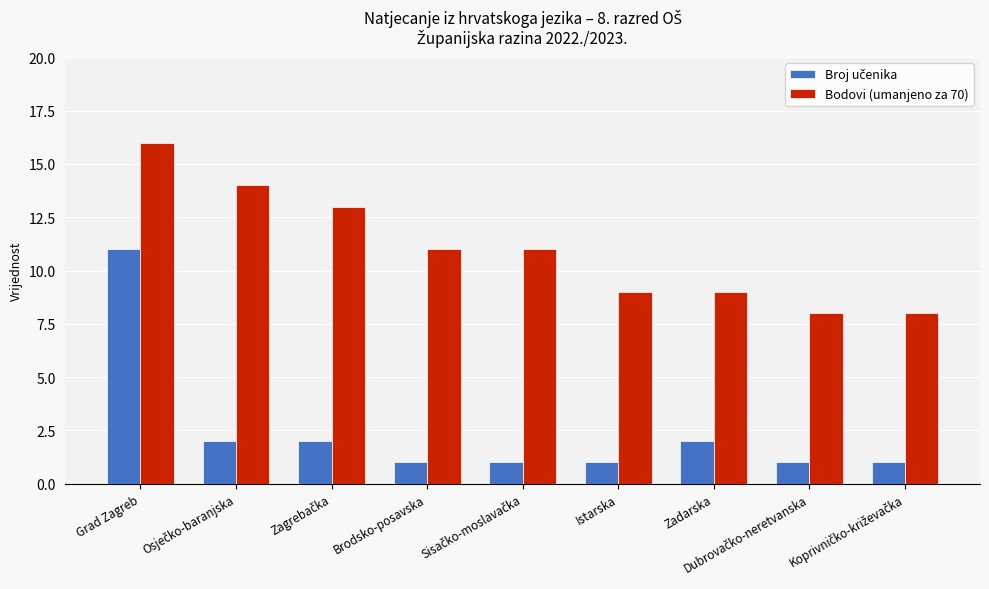

What is the sum of all Bodovi (umanjeno za 70) values?

99